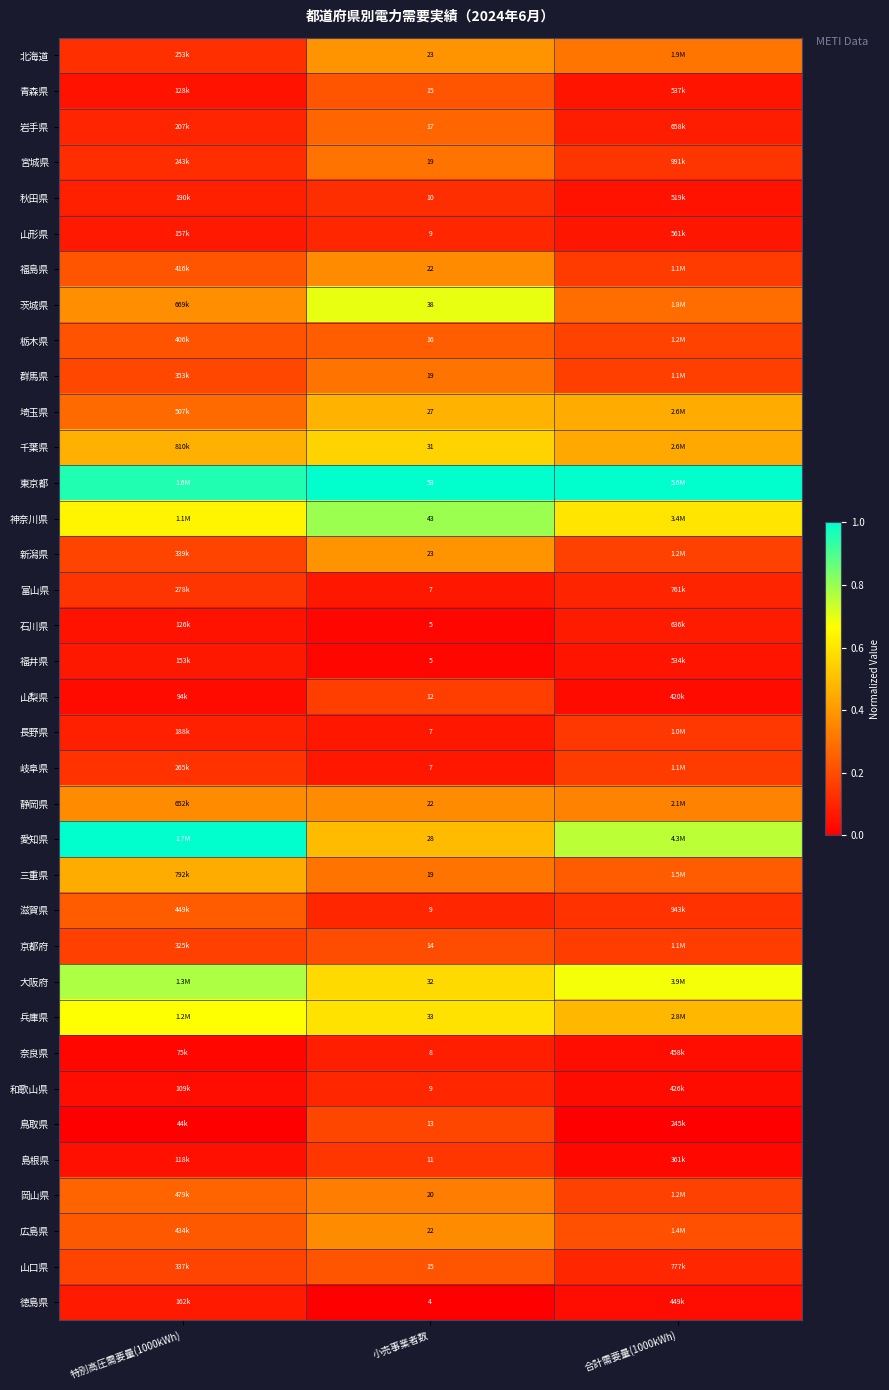

The value of 群馬県 at 特別高圧需要量(1000kWh) is 0.3. True or false?

False